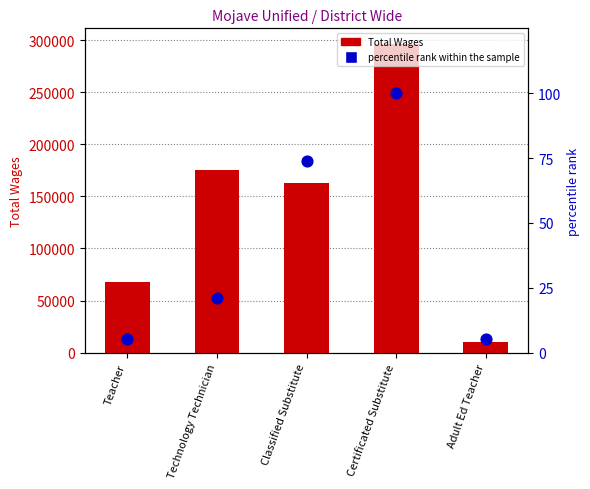

Which series contains the highest Y value?

Total Wages